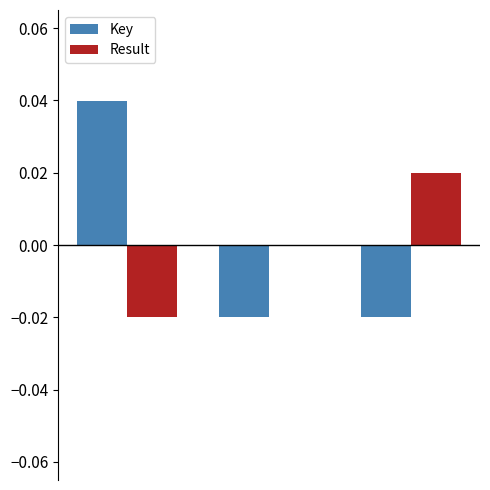

What are all the series names shown in the legend?

Key, Result